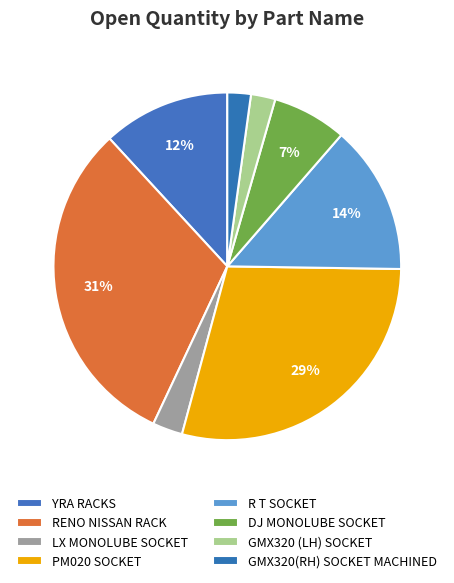

To the nearest percent, what percentage of the pie is RENO NISSAN RACK?

31%